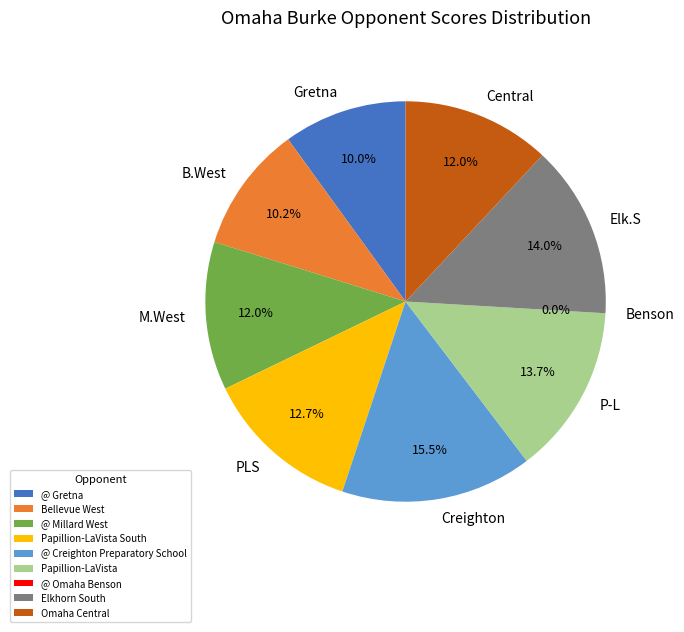

Do @ Millard West and Bellevue West together represent more than half of the pie?

No